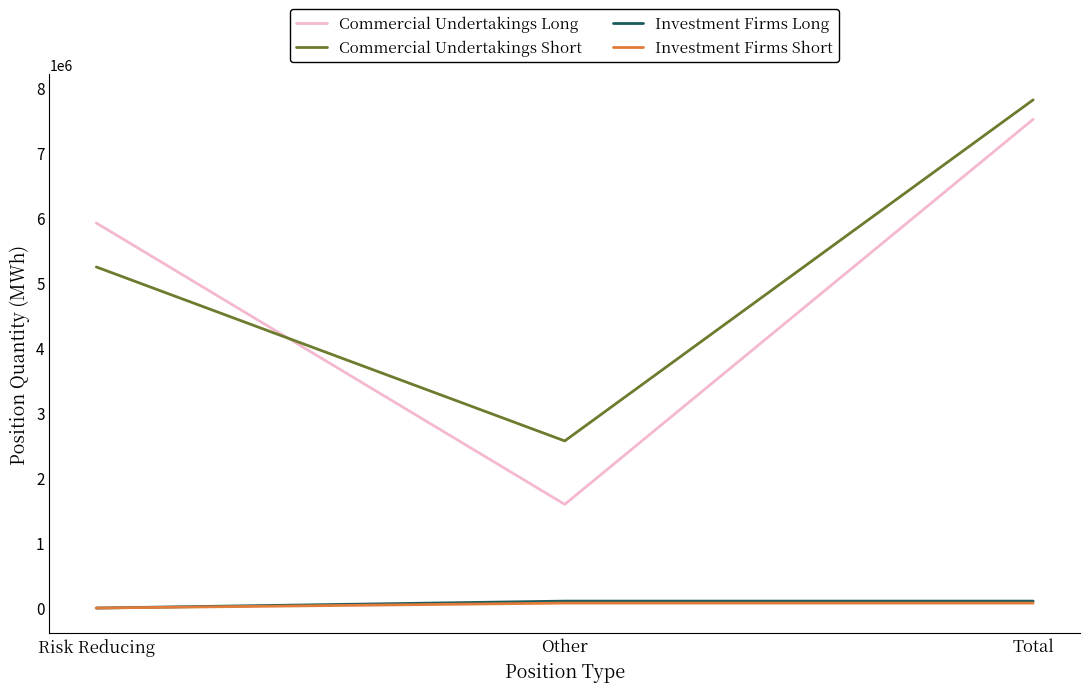

What is the spread (max minus min) of values at Total?

7736214